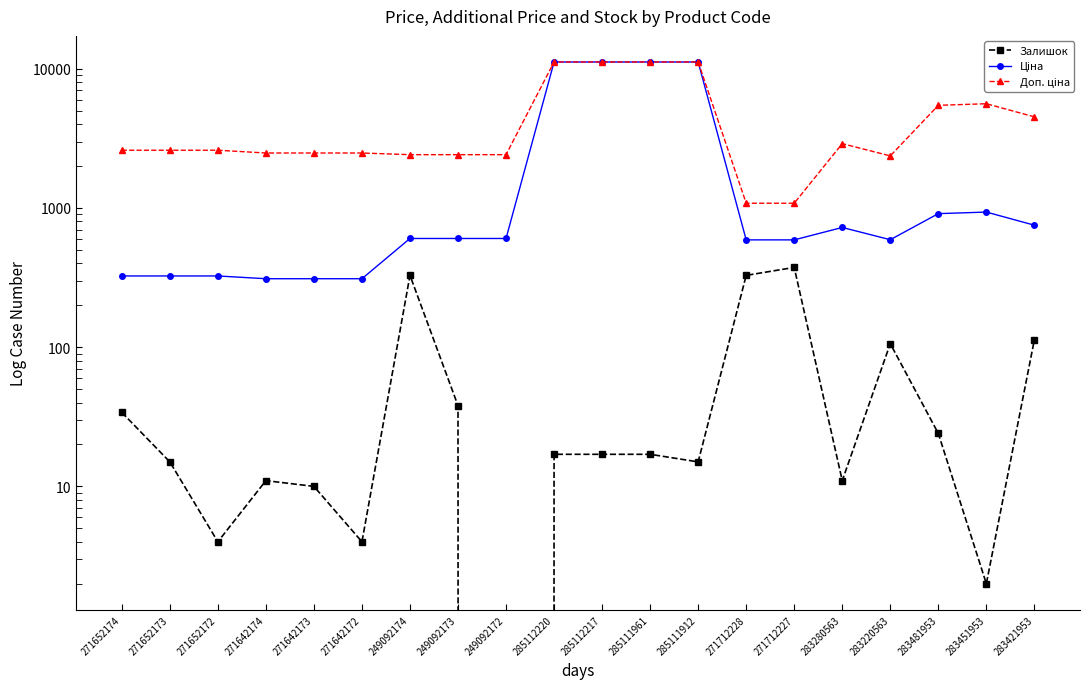

What is the average value of the Залишок series?

73.4